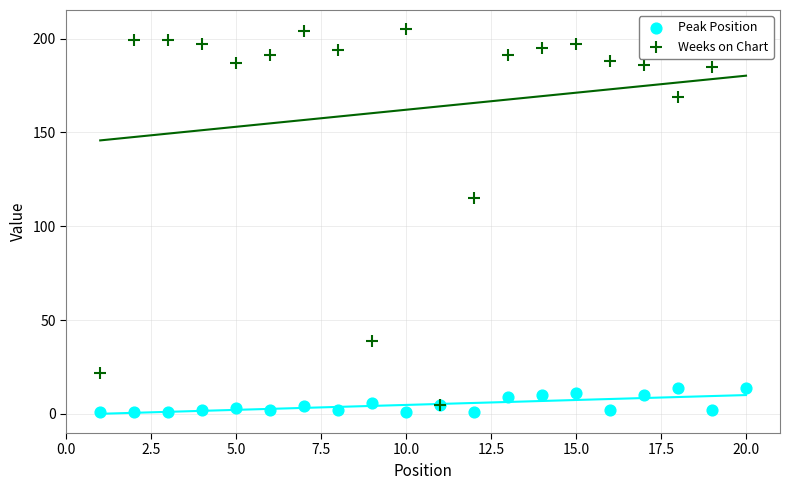

Which series contains the lowest Y value?

Peak Position